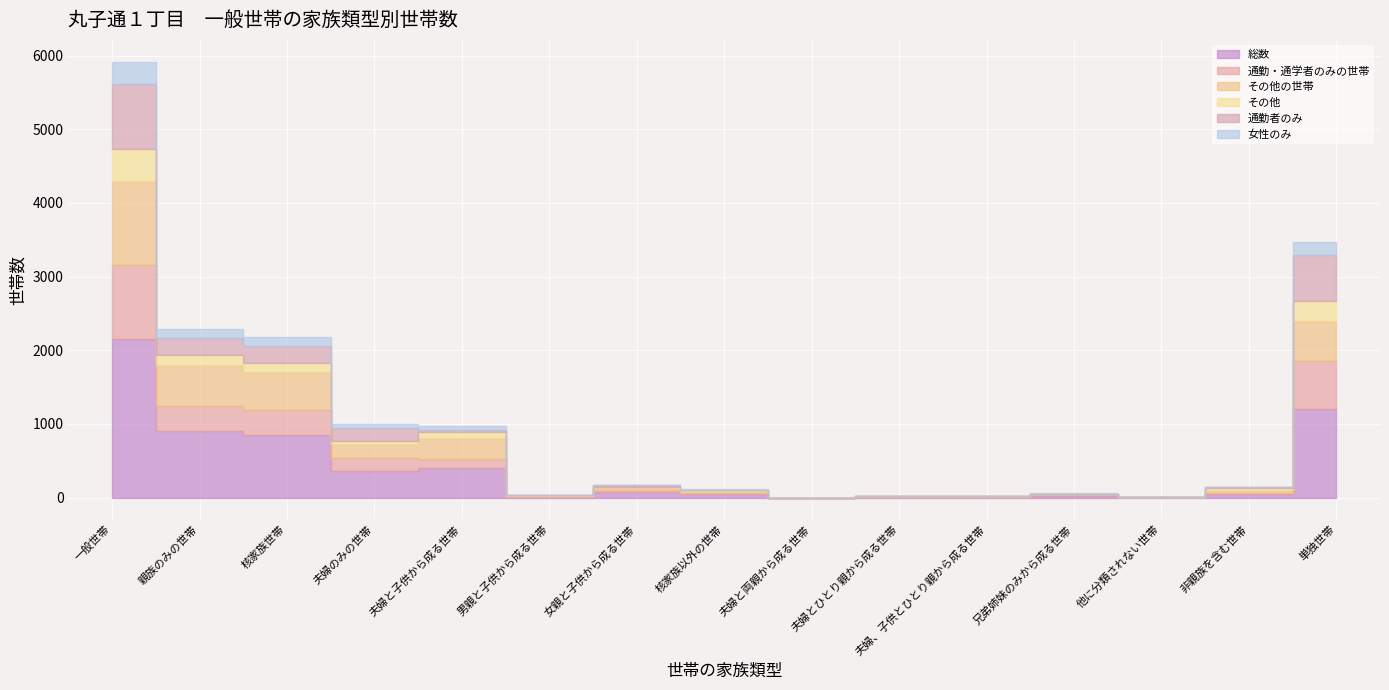

Reading right to left, list all the values displayed in this chart.

総数: 1196	49	6	22	7	9	0	46	71	13	404	363	851	897	2148
通勤・通学者のみの世帯: 656	16	0	9	0	0	0	9	34	6	119	175	334	343	1015
その他の世帯: 540	33	6	13	7	9	0	37	37	7	285	188	517	554	1133
その他: 273	26	1	4	1	2	0	9	7	4	76	41	128	137	442
通勤者のみ: 631	15	0	5	0	0	0	5	19	3	31	175	228	233	879
女性のみ: 172	5	0	5	0	2	0	7	5	0	55	56	116	123	300